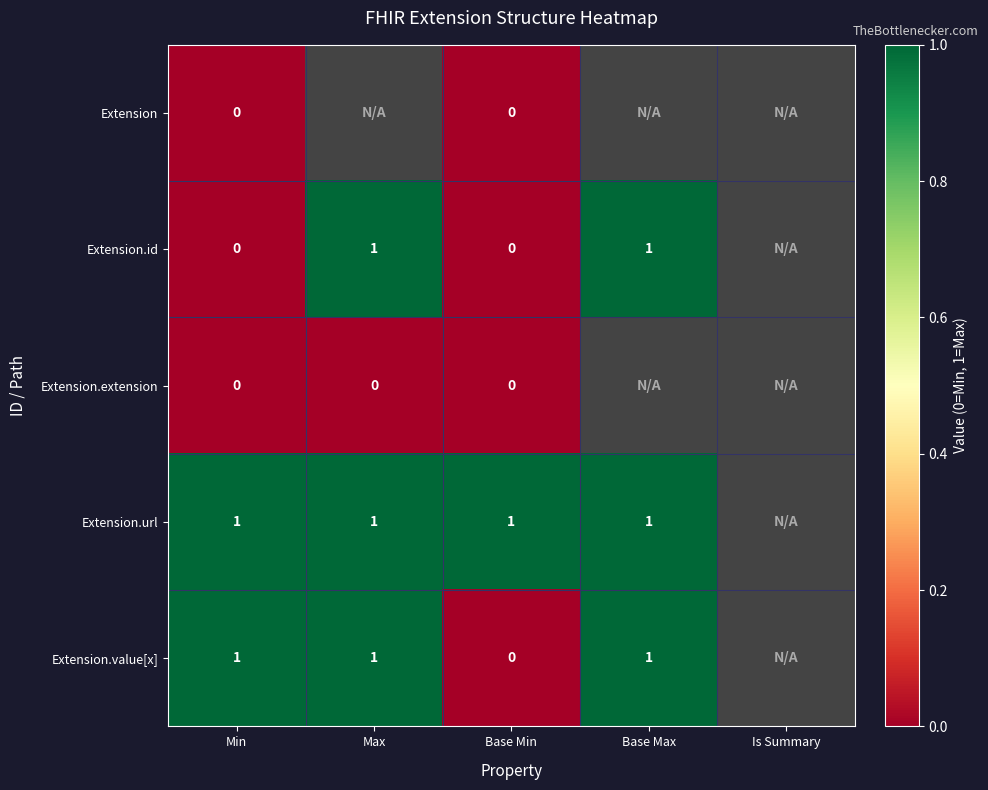

The value of Extension.value[x] at Max is 1. True or false?

True